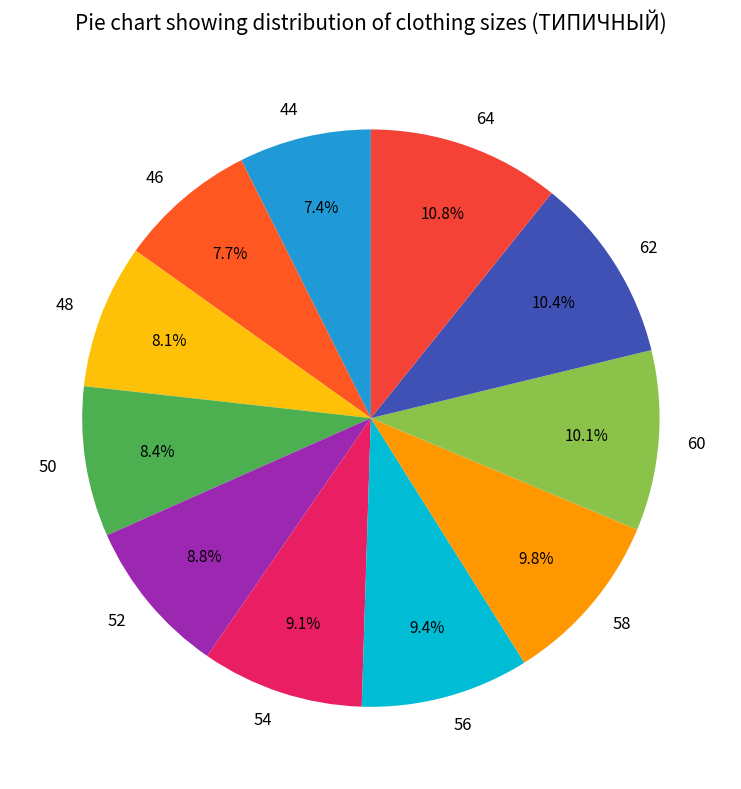

How many slices are in this pie chart?

11